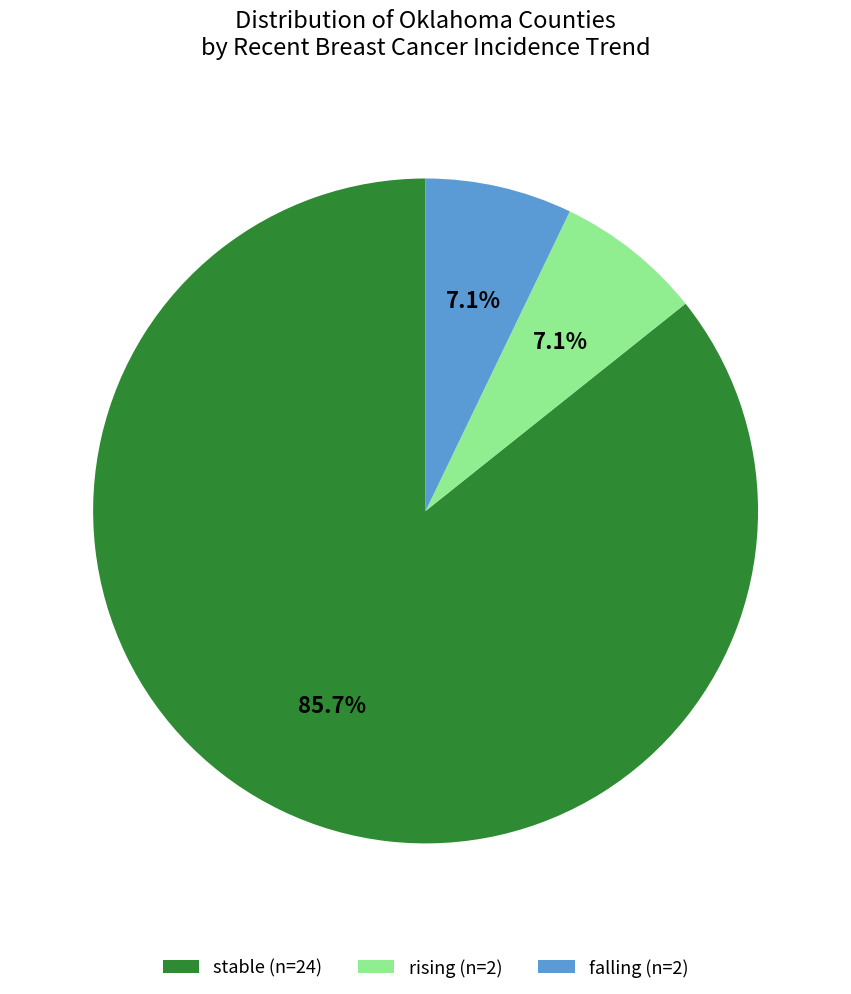

Does any single category account for the majority?

Yes